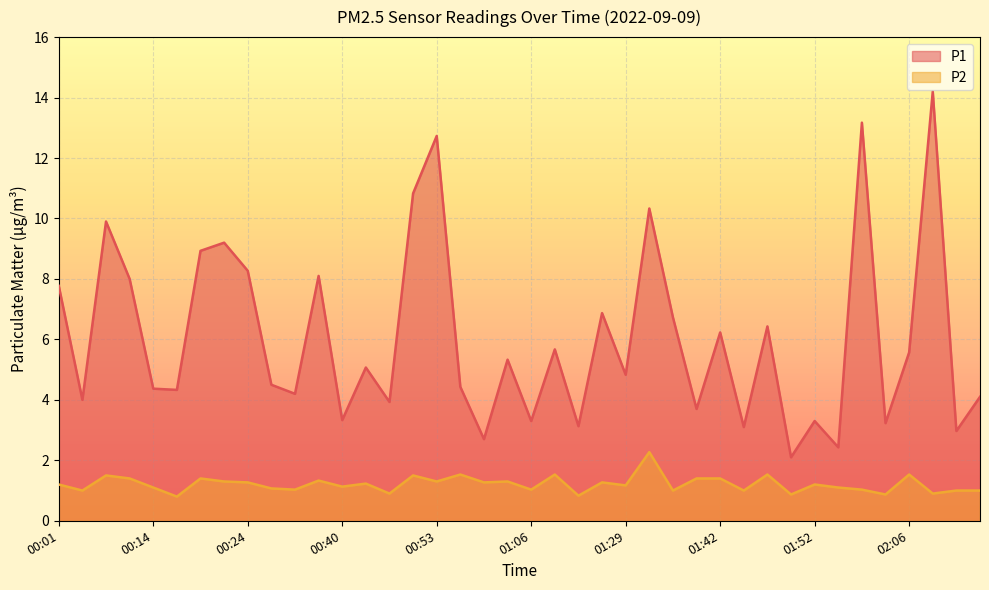

Reading left to right, what are all the values shown in this chart?

P1: 7.8	4.0	9.9	8.0	4.4	4.3	8.9	9.2	8.3	4.5	4.2	8.1	3.3	5.1	3.9	10.8	12.7	4.4	2.7	5.3	3.3	5.7	3.1	6.9	4.8	10.3	6.7	3.7	6.2	3.1	6.4	2.1	3.3	2.4	13.2	3.2	5.6	14.2	3.0	4.1
P2: 1.2	1.0	1.5	1.4	1.1	0.8	1.4	1.3	1.3	1.1	1.0	1.3	1.1	1.2	0.9	1.5	1.3	1.5	1.3	1.3	1.0	1.5	0.8	1.3	1.2	2.3	1.0	1.4	1.4	1.0	1.5	0.9	1.2	1.1	1.0	0.9	1.5	0.9	1.0	1.0